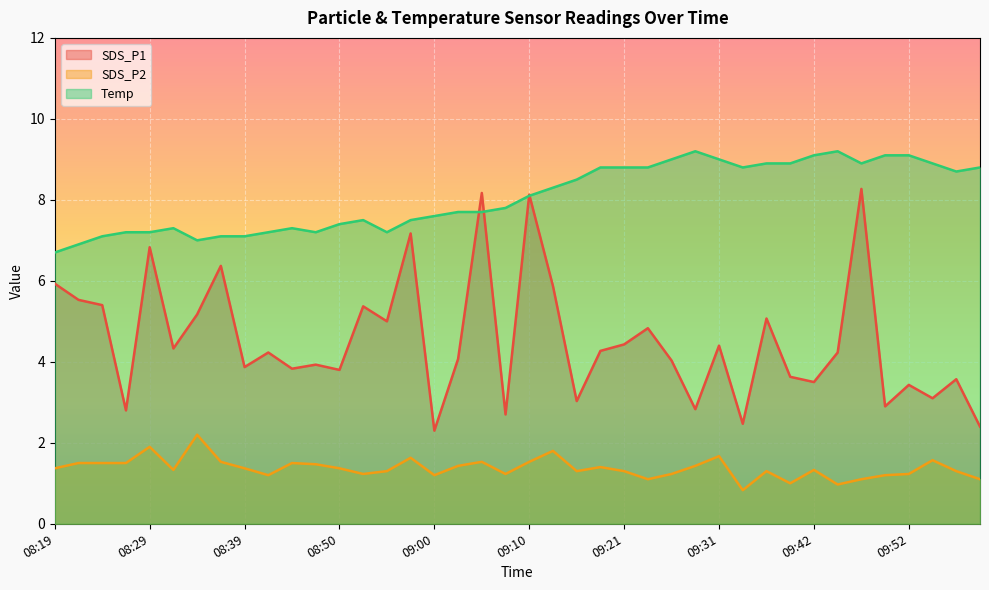

What is the total value across all series at 09:47?

18.3